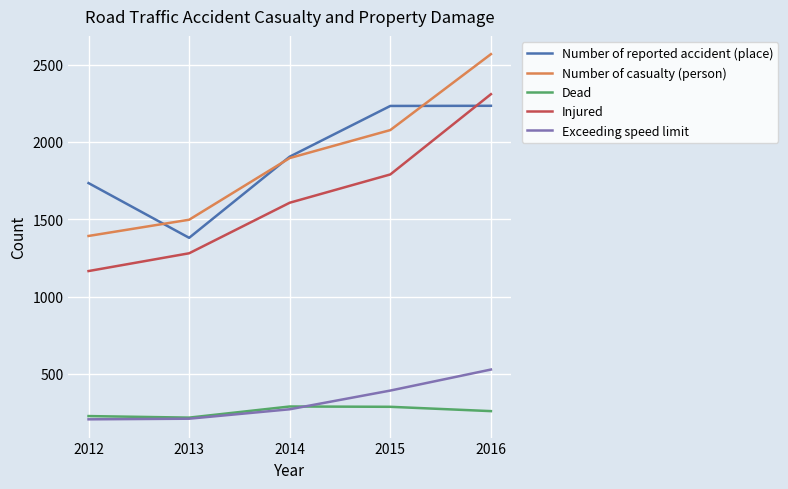

At how many categories does at least one series exceed 1772?

3